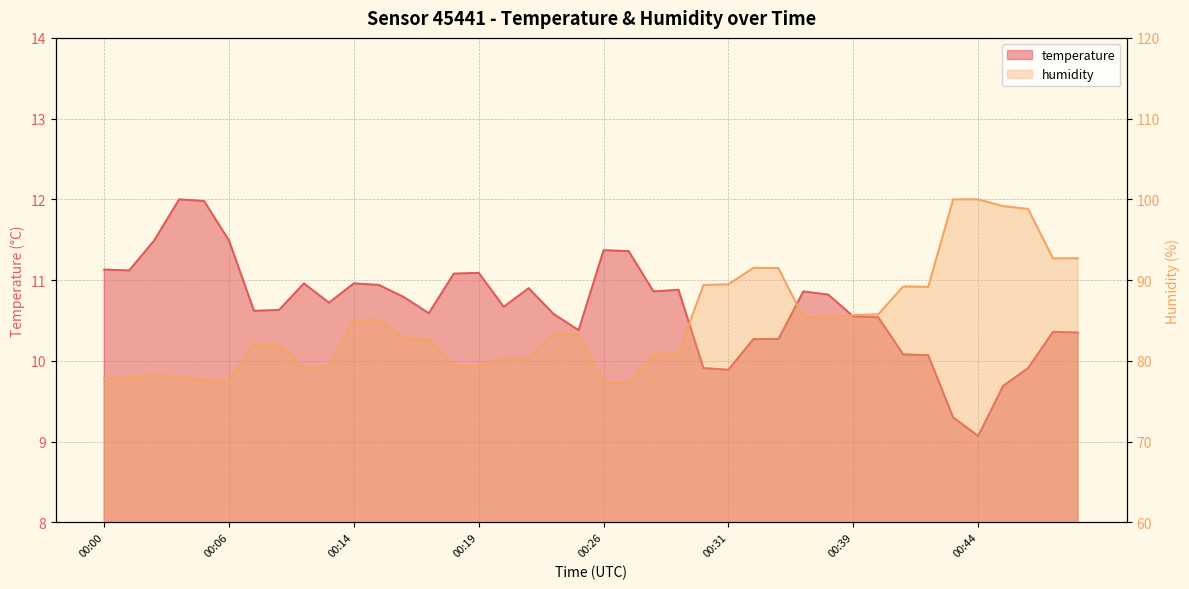

True or false: temperature and humidity cross at least once.

False